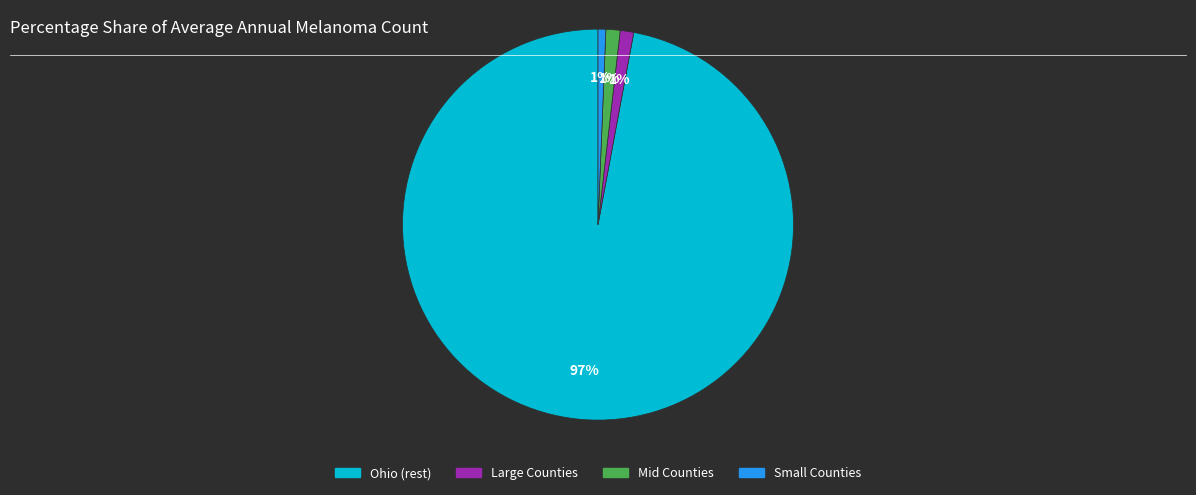

To the nearest percent, what is the average slice percentage?

25%